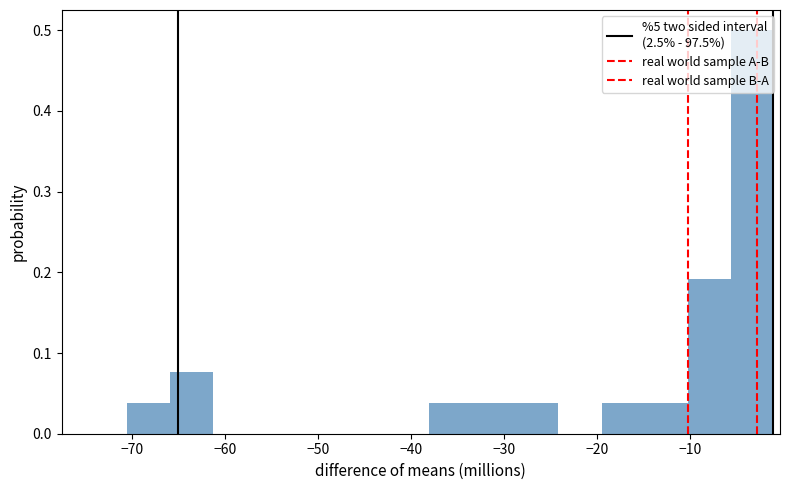

What is the height of the bar covering -33 to -29 on the x-axis? Neither the bar edges nor the heights are printed on the chart, so give them approximately, as read against the axes.

0.04